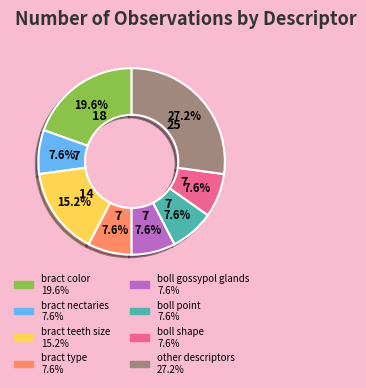

Does any single category account for the majority?

No